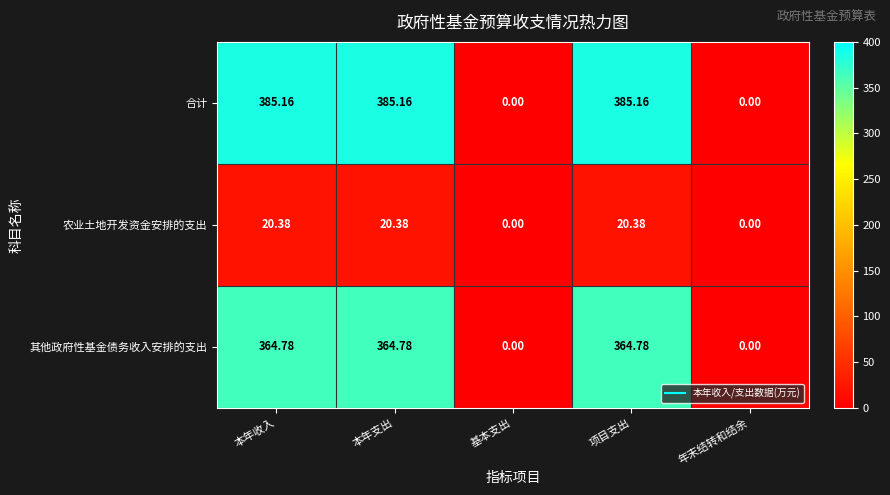

Which series changed the most between 本年收入 and 年末结转和结余?

合计